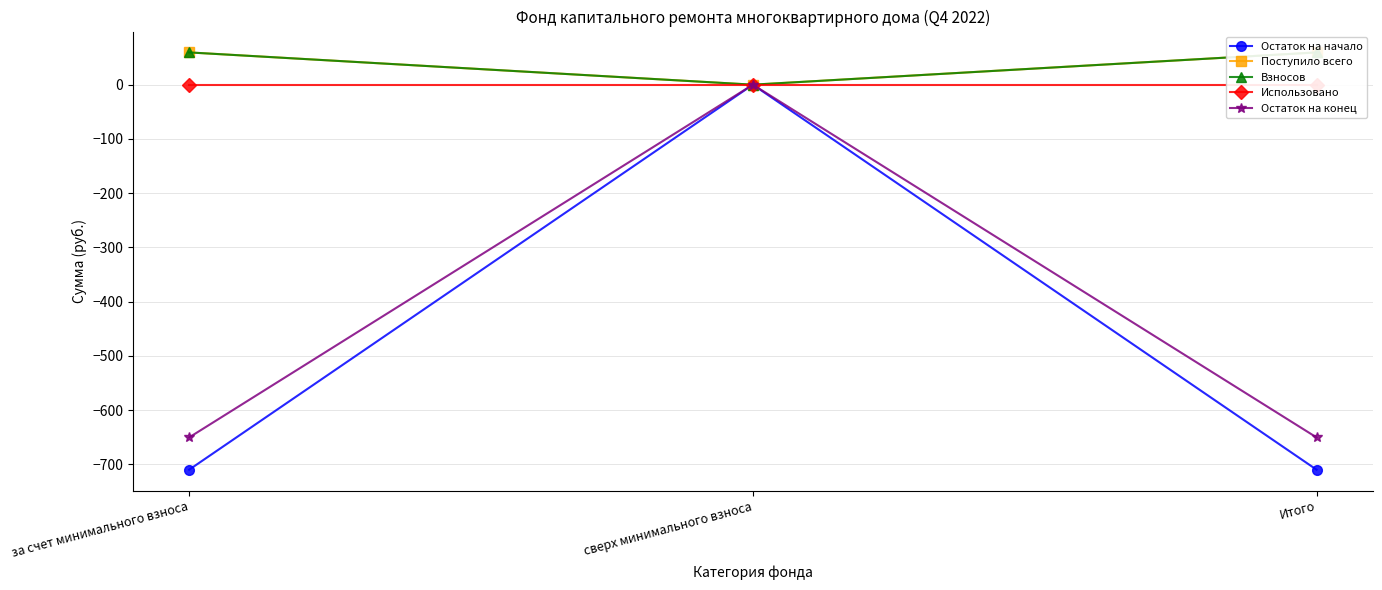

Rank the series at Итого from highest to lowest value.

Поступило всего, Взносов, Использовано, Остаток на конец, Остаток на начало